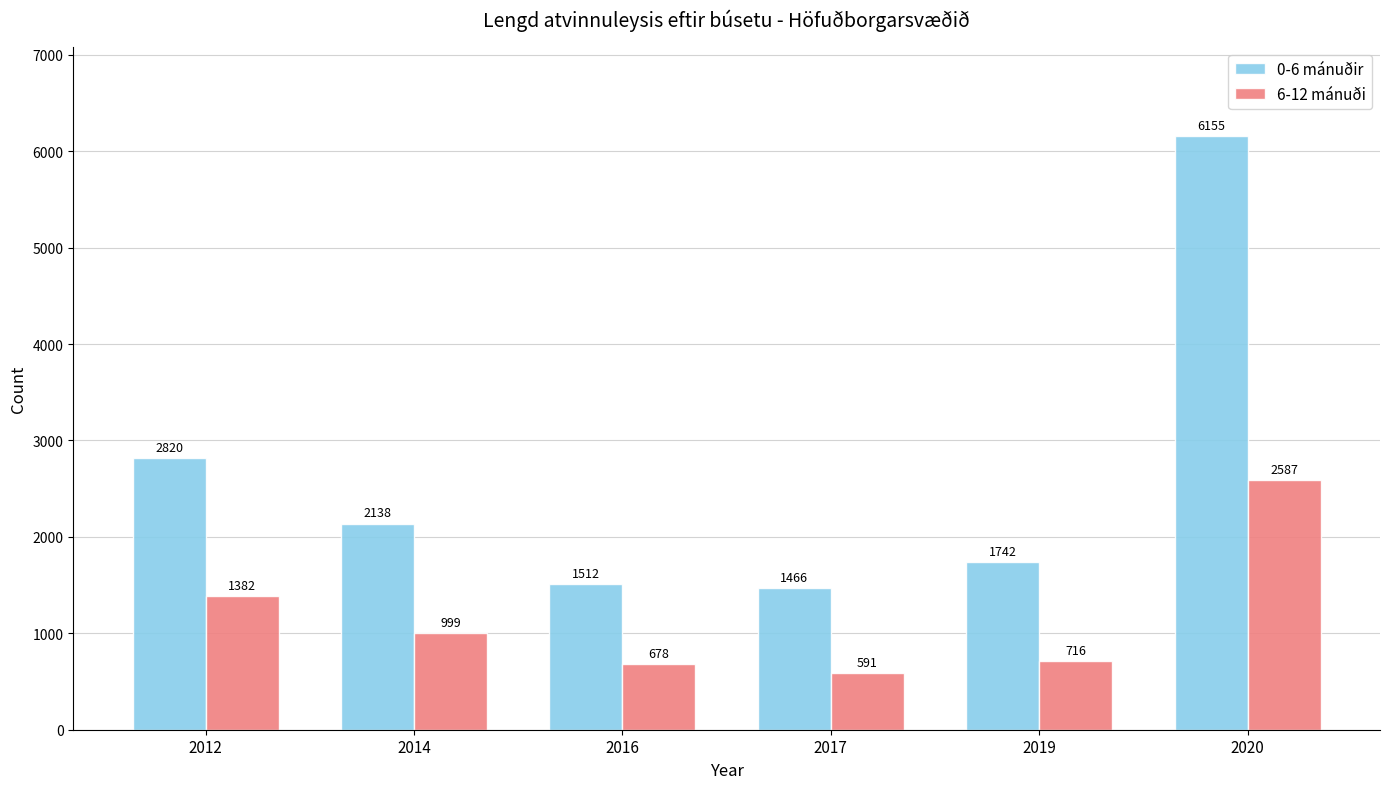

At 2016, list the series in order from largest to smallest.

0-6 mánuðir, 6-12 mánuði